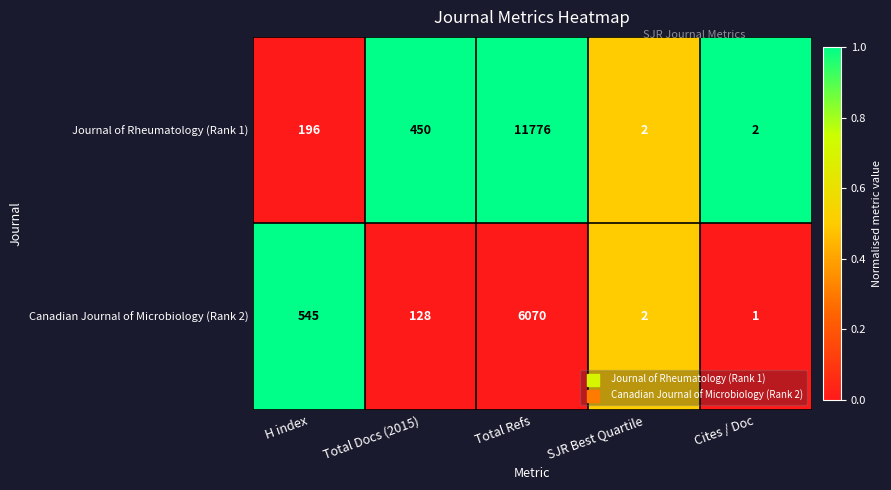

What is the total value across all series at H index?

741